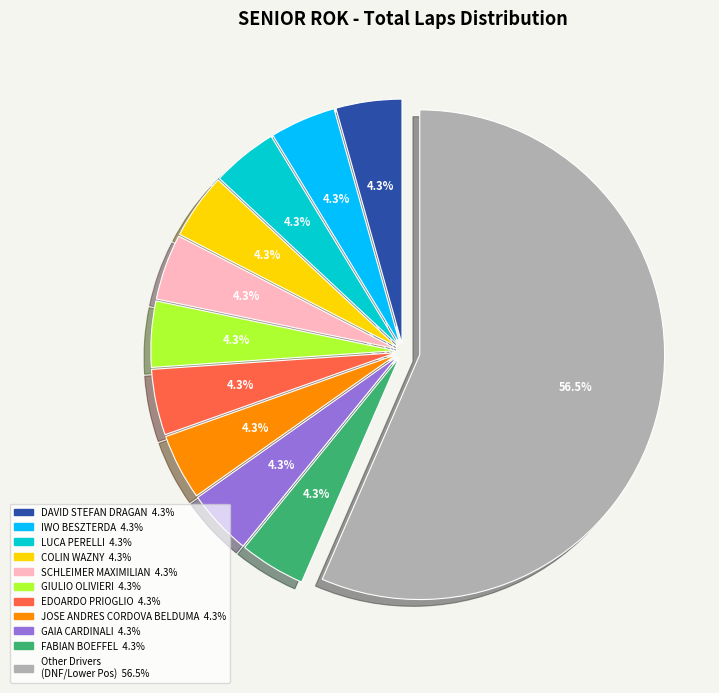

Count the number of slices in the pie.

11